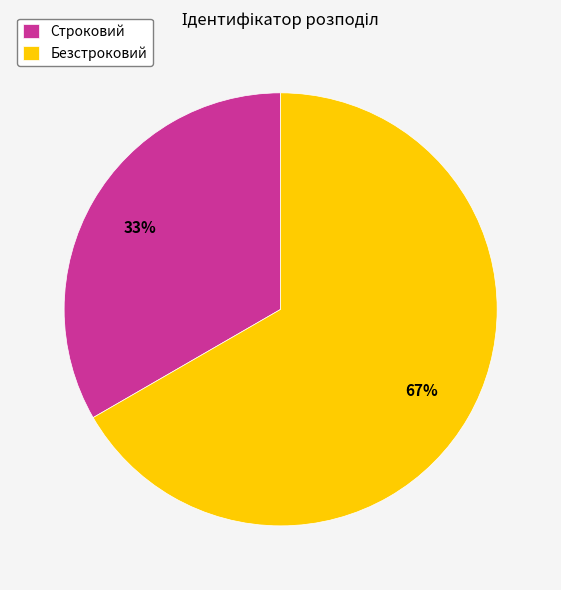

Which has a higher value, Строковий or Безстроковий?

Безстроковий